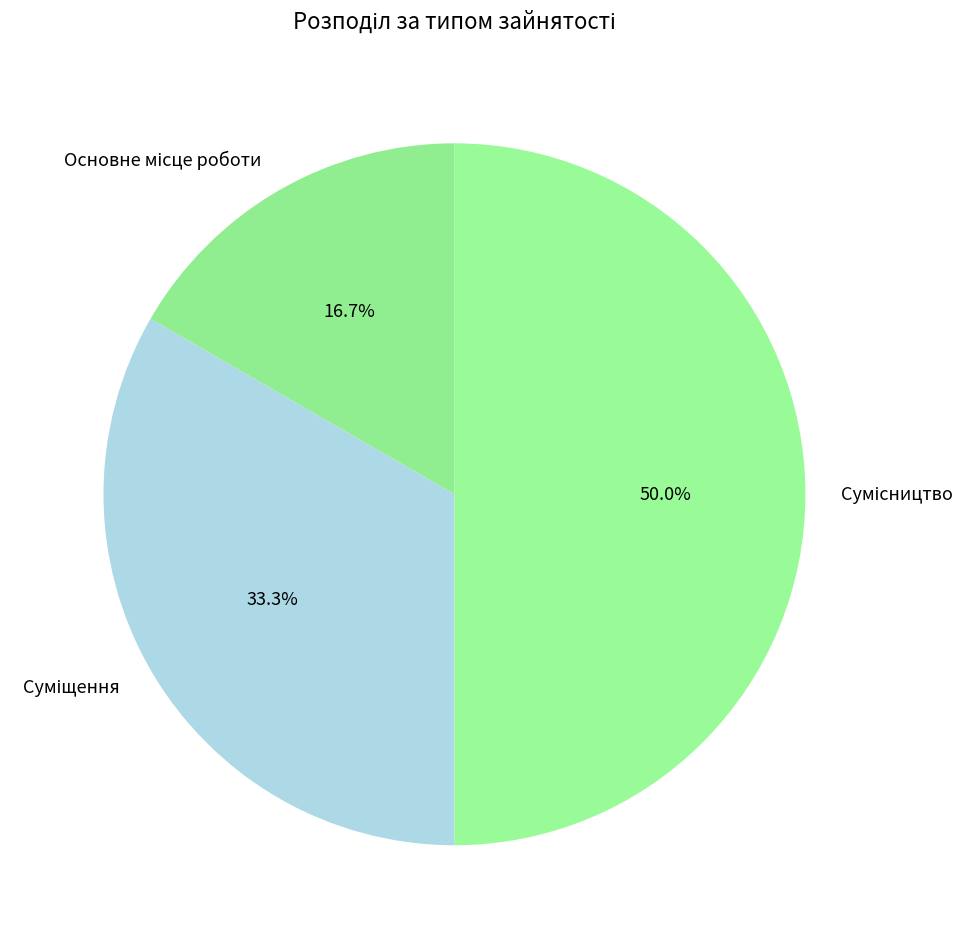

How many segments does this pie chart have?

3